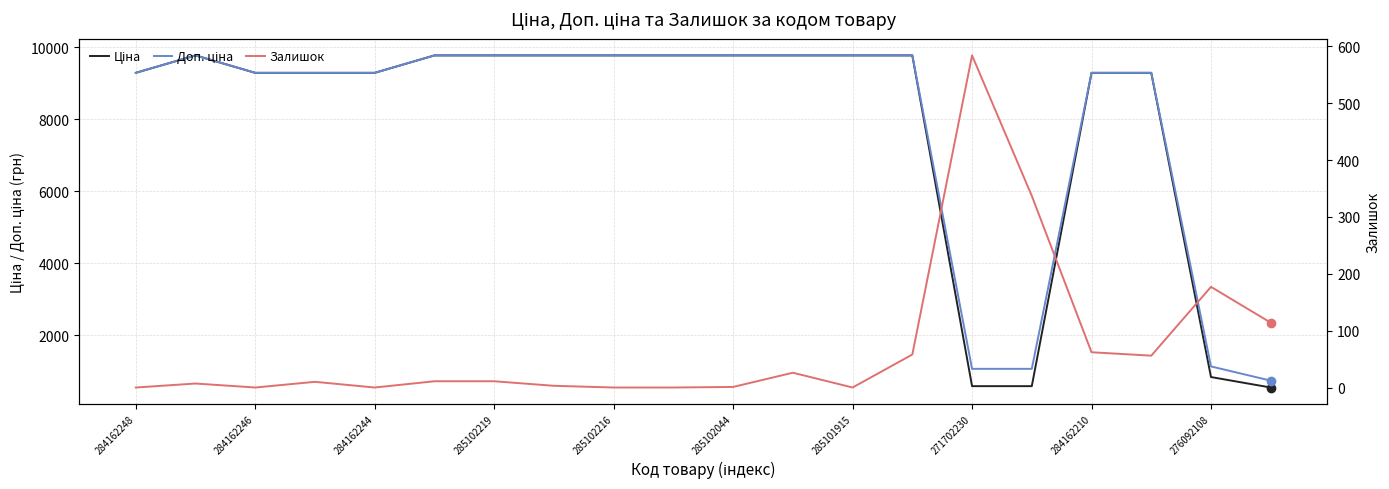

Count the number of data series in this chart.

3